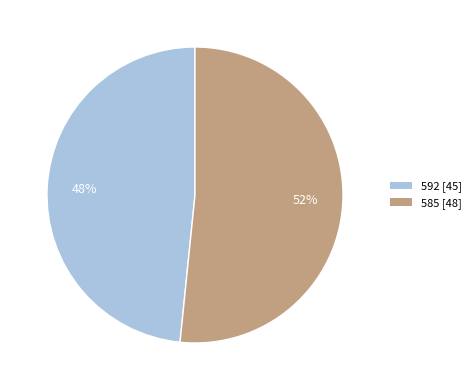

What percentage is the 585 slice, to the nearest percent?

52%